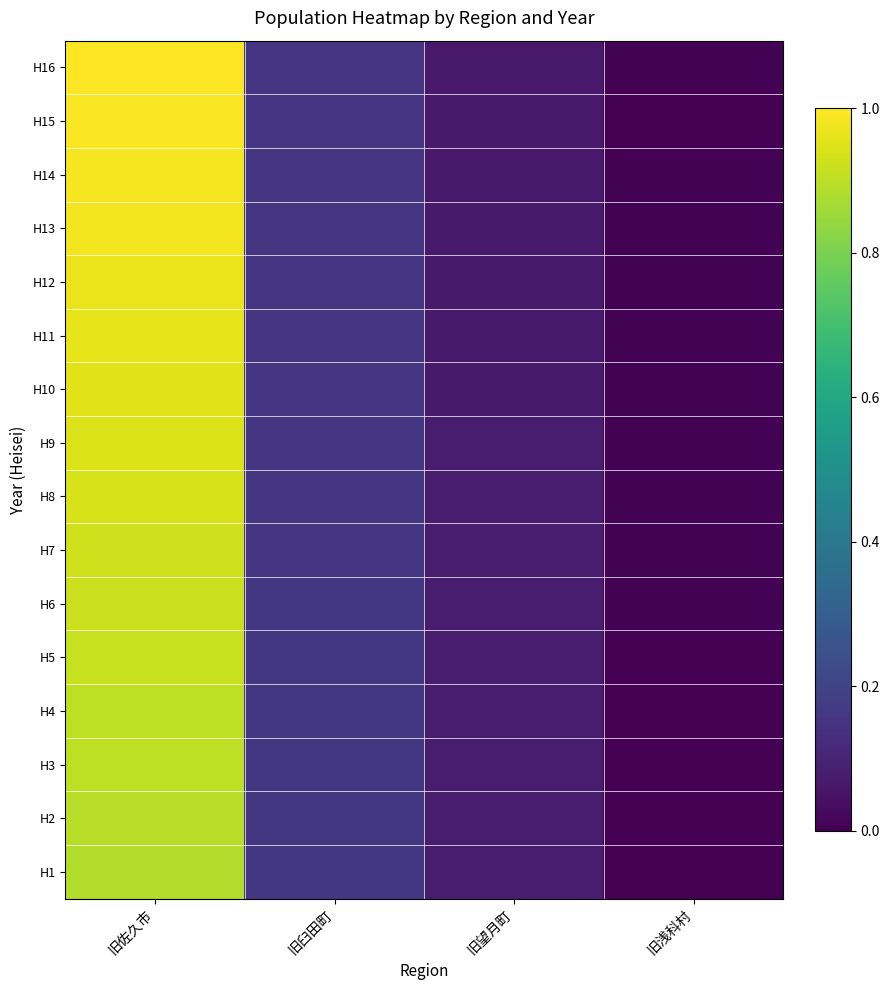

Reading right to left, what are all the values shown in this chart?

H16: 旧浅科村=0.0	旧望月町=0.1	旧臼田町=0.2	旧佐久市=1.0
H15: 旧浅科村=0.0	旧望月町=0.1	旧臼田町=0.2	旧佐久市=1.0
H14: 旧浅科村=0.0	旧望月町=0.1	旧臼田町=0.2	旧佐久市=1.0
H13: 旧浅科村=0.0	旧望月町=0.1	旧臼田町=0.2	旧佐久市=1.0
H12: 旧浅科村=0.0	旧望月町=0.1	旧臼田町=0.2	旧佐久市=1.0
H11: 旧浅科村=0.0	旧望月町=0.1	旧臼田町=0.2	旧佐久市=1.0
H10: 旧浅科村=0.0	旧望月町=0.1	旧臼田町=0.2	旧佐久市=1.0
H9: 旧浅科村=0.0	旧望月町=0.1	旧臼田町=0.2	旧佐久市=0.9
H8: 旧浅科村=0.0	旧望月町=0.1	旧臼田町=0.2	旧佐久市=0.9
H7: 旧浅科村=0.0	旧望月町=0.1	旧臼田町=0.2	旧佐久市=0.9
H6: 旧浅科村=0.0	旧望月町=0.1	旧臼田町=0.2	旧佐久市=0.9
H5: 旧浅科村=0.0	旧望月町=0.1	旧臼田町=0.2	旧佐久市=0.9
H4: 旧浅科村=0.0	旧望月町=0.1	旧臼田町=0.2	旧佐久市=0.9
H3: 旧浅科村=0.0	旧望月町=0.1	旧臼田町=0.2	旧佐久市=0.9
H2: 旧浅科村=0.0	旧望月町=0.1	旧臼田町=0.2	旧佐久市=0.9
H1: 旧浅科村=0.0	旧望月町=0.1	旧臼田町=0.2	旧佐久市=0.9